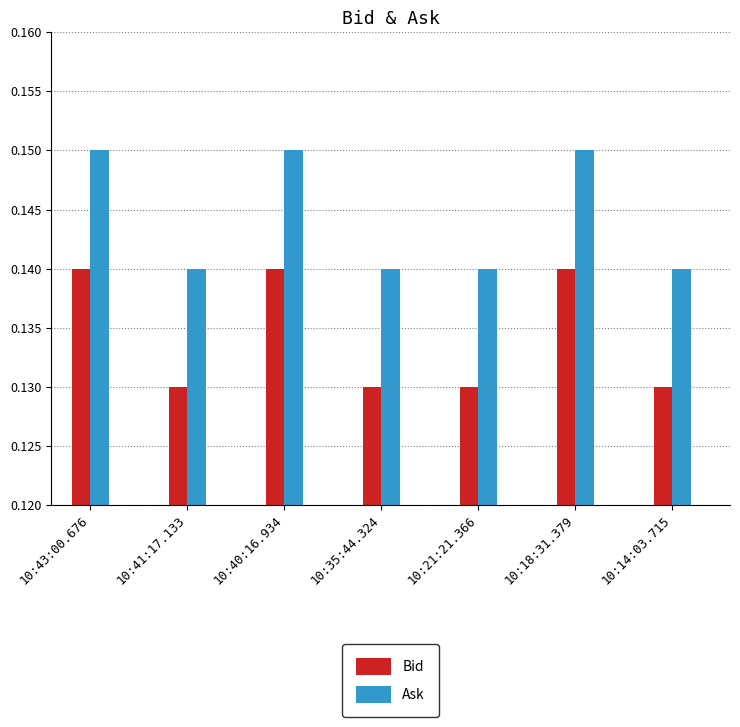

Which series has the largest total across all categories?

Ask